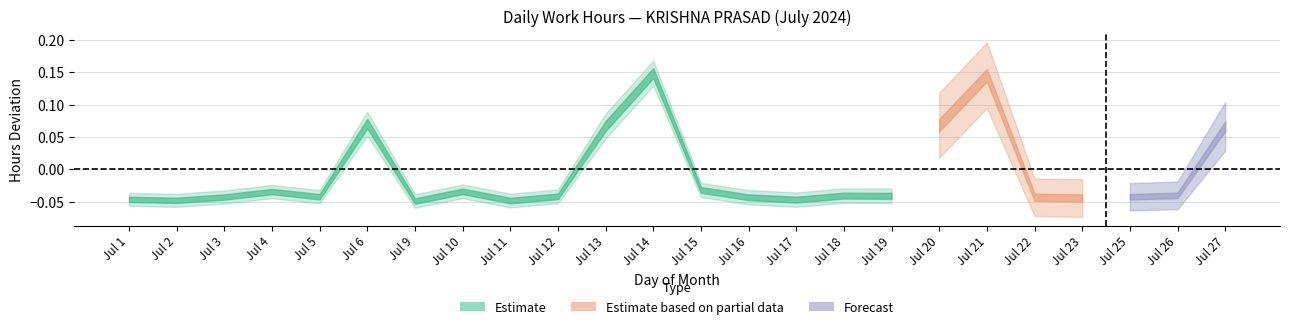

How many data points are above 0?

3